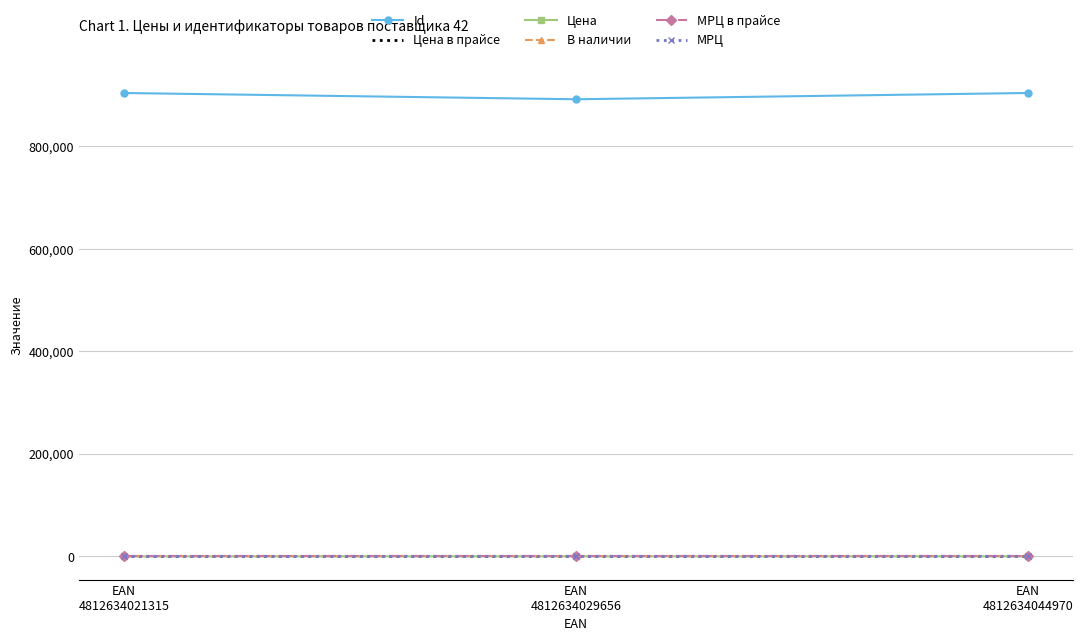

Reading left to right, list all the values displayed in this chart.

Id: EAN
4812634021315=904403.0	EAN
4812634029656=892175.0	EAN
4812634044970=904428.0
Цена в прайсе: EAN
4812634021315=71.0	EAN
4812634029656=110.2	EAN
4812634044970=110.2
Цена: EAN
4812634021315=71.0	EAN
4812634029656=110.2	EAN
4812634044970=110.2
В наличии: EAN
4812634021315=0.0	EAN
4812634029656=0.0	EAN
4812634044970=0.0
МРЦ в прайсе: EAN
4812634021315=0.0	EAN
4812634029656=0.0	EAN
4812634044970=0.0
МРЦ: EAN
4812634021315=0.0	EAN
4812634029656=0.0	EAN
4812634044970=0.0